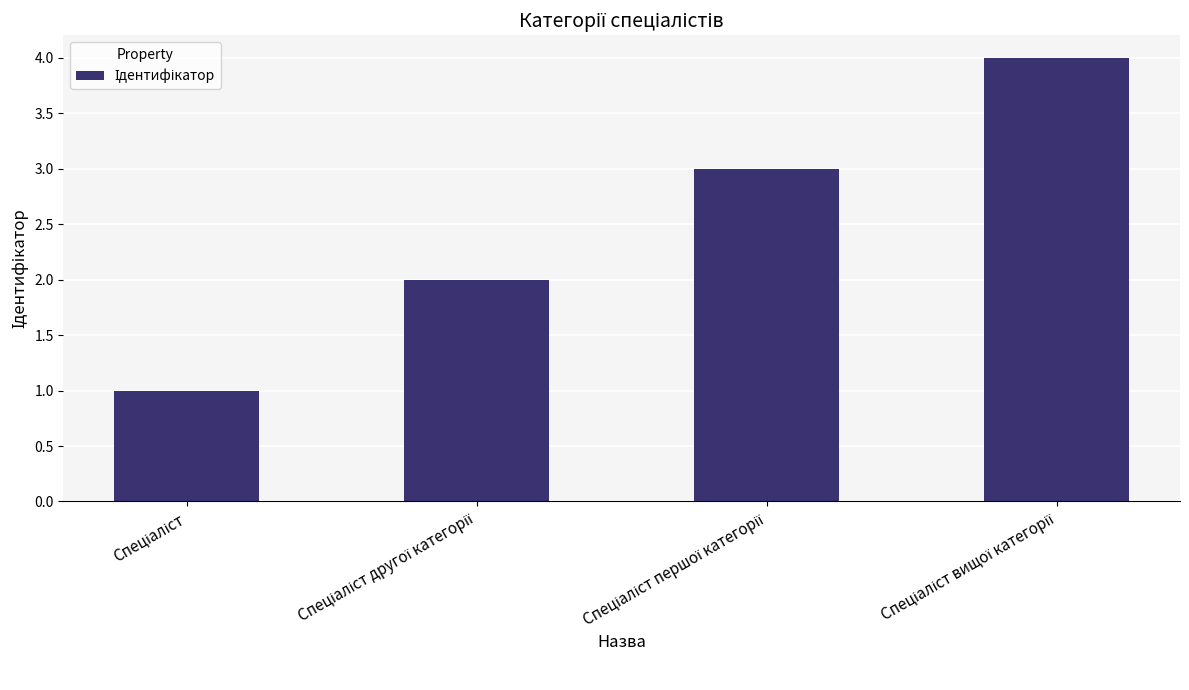

What is the greatest value displayed?

4